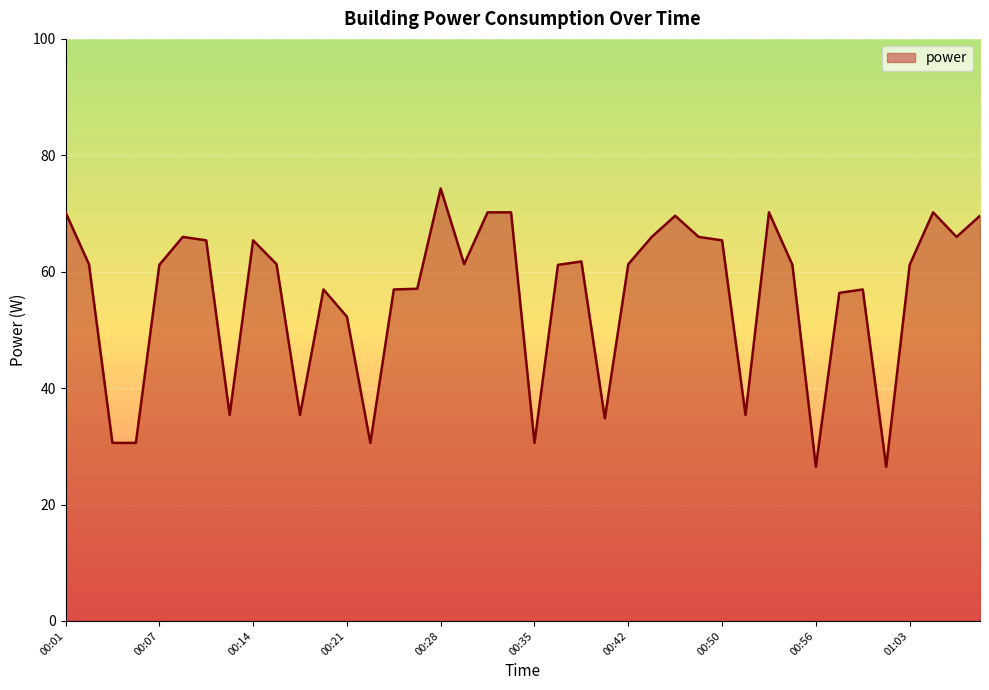

What is the smallest value displayed?

26.5